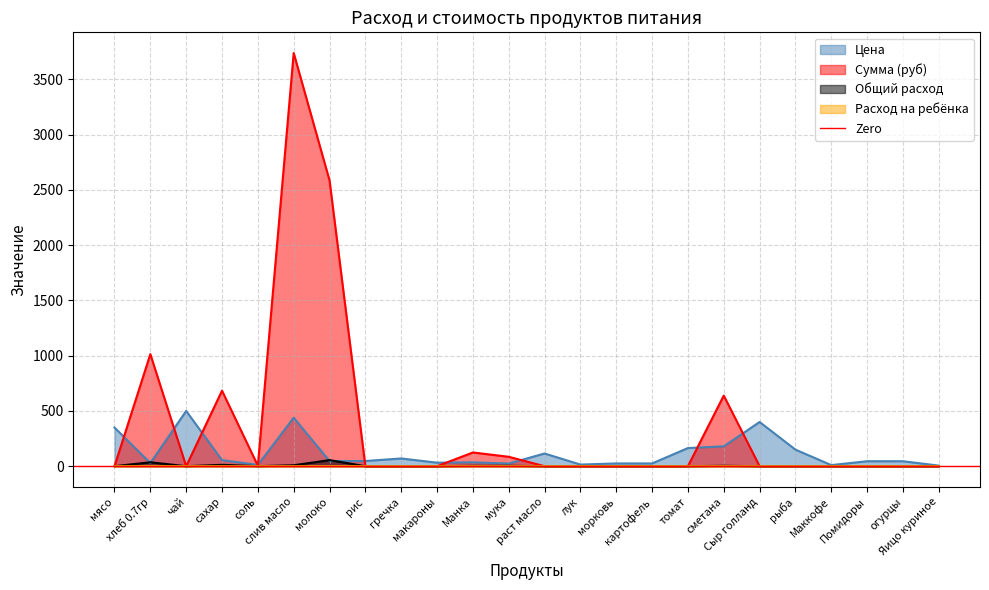

What is the label of the 2nd point from the left?

хлеб 0.7гр